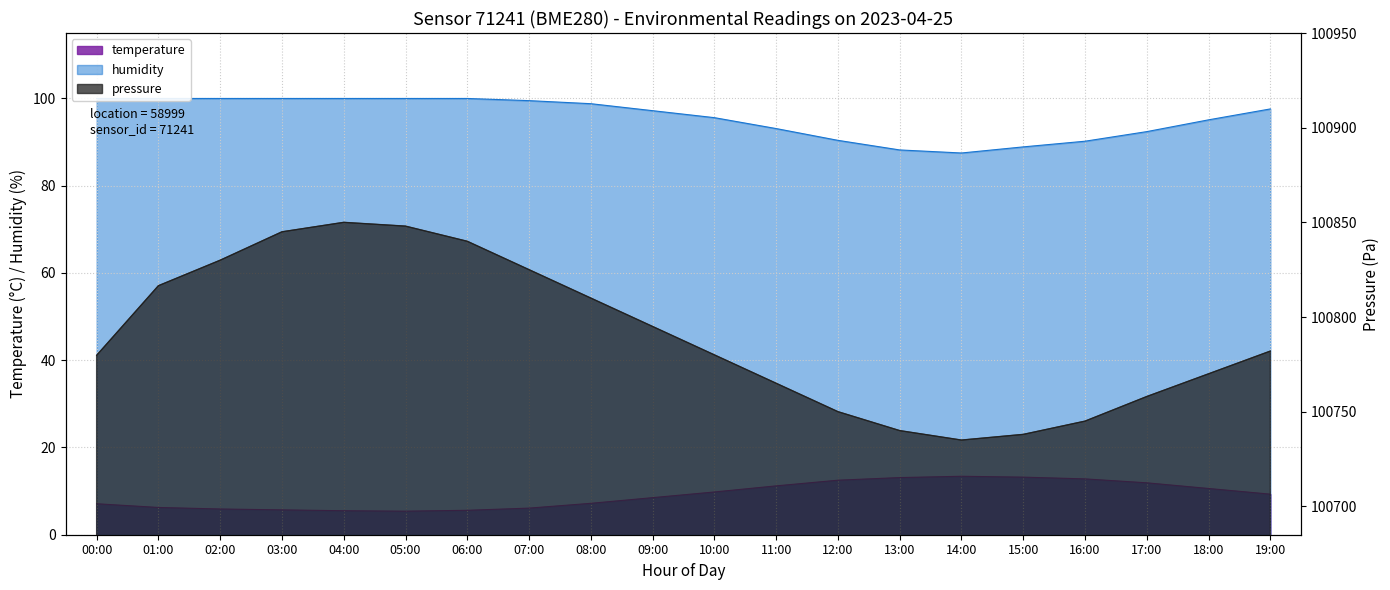

How many data points does each series have?

20